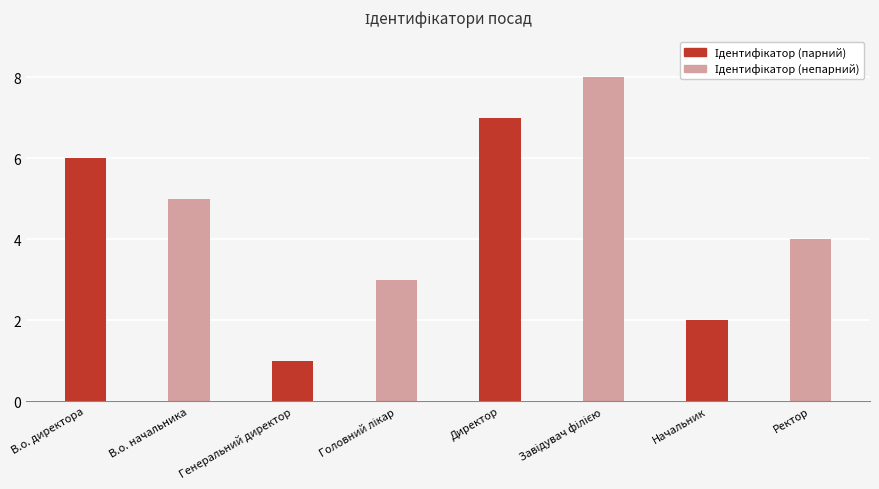

What position from the right is Директор?

4